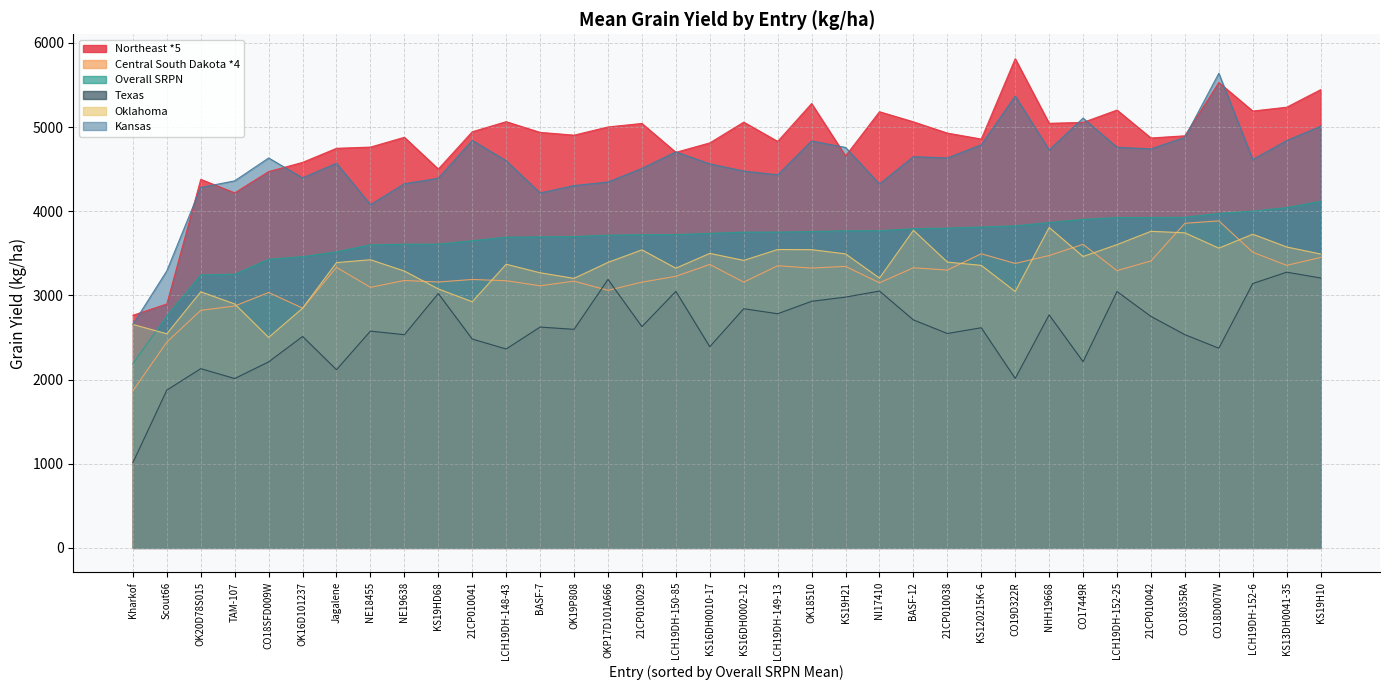

True or false: Kansas and Oklahoma cross at least once.

False